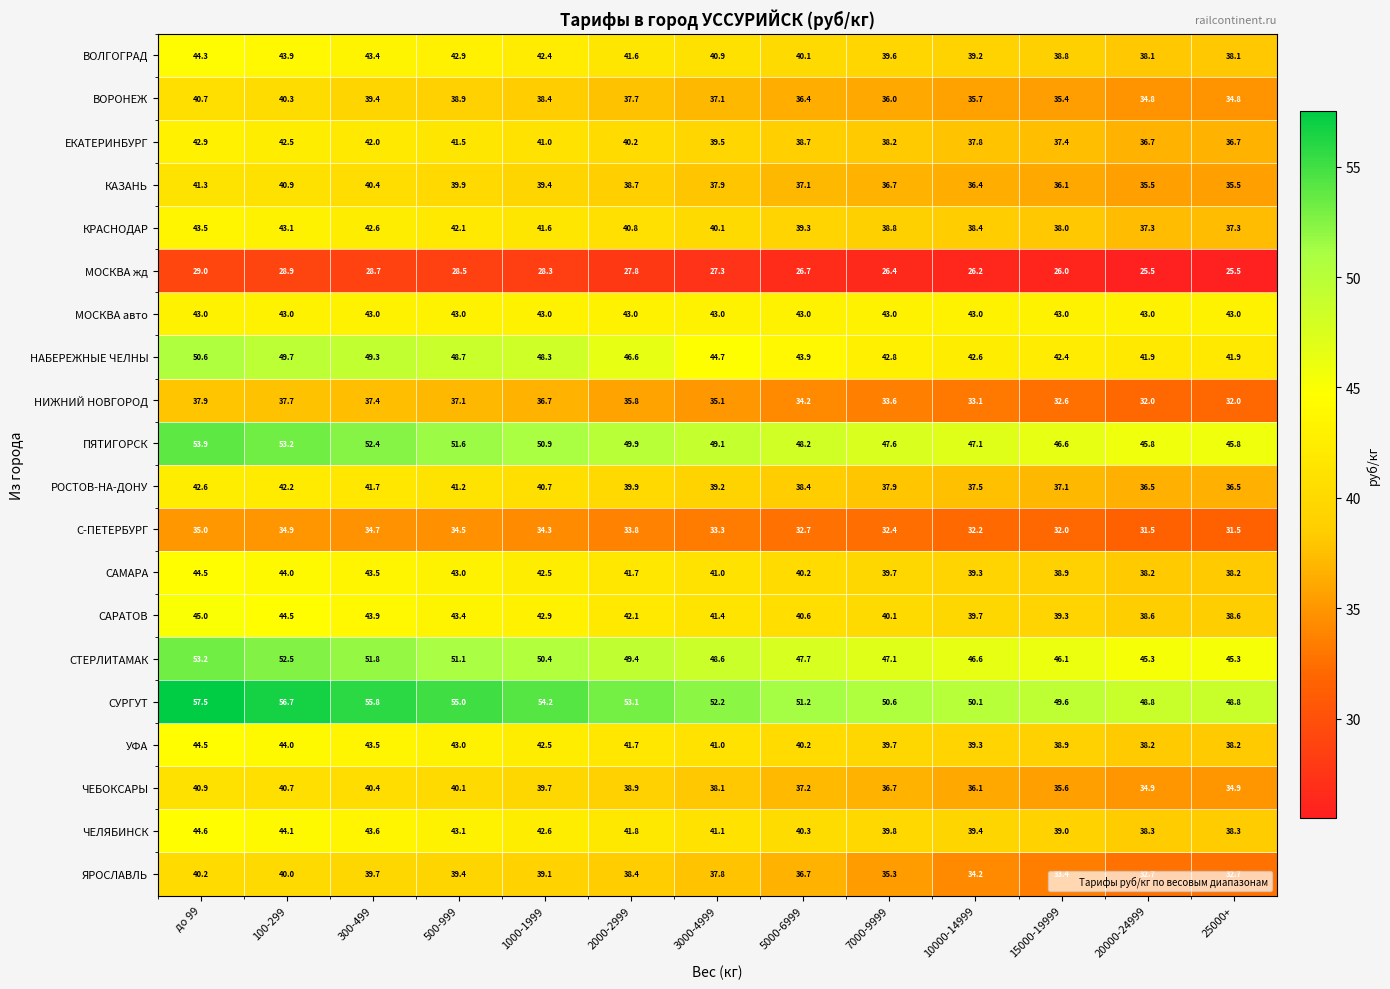

What is the average value of the КРАСНОДАР series?

40.2